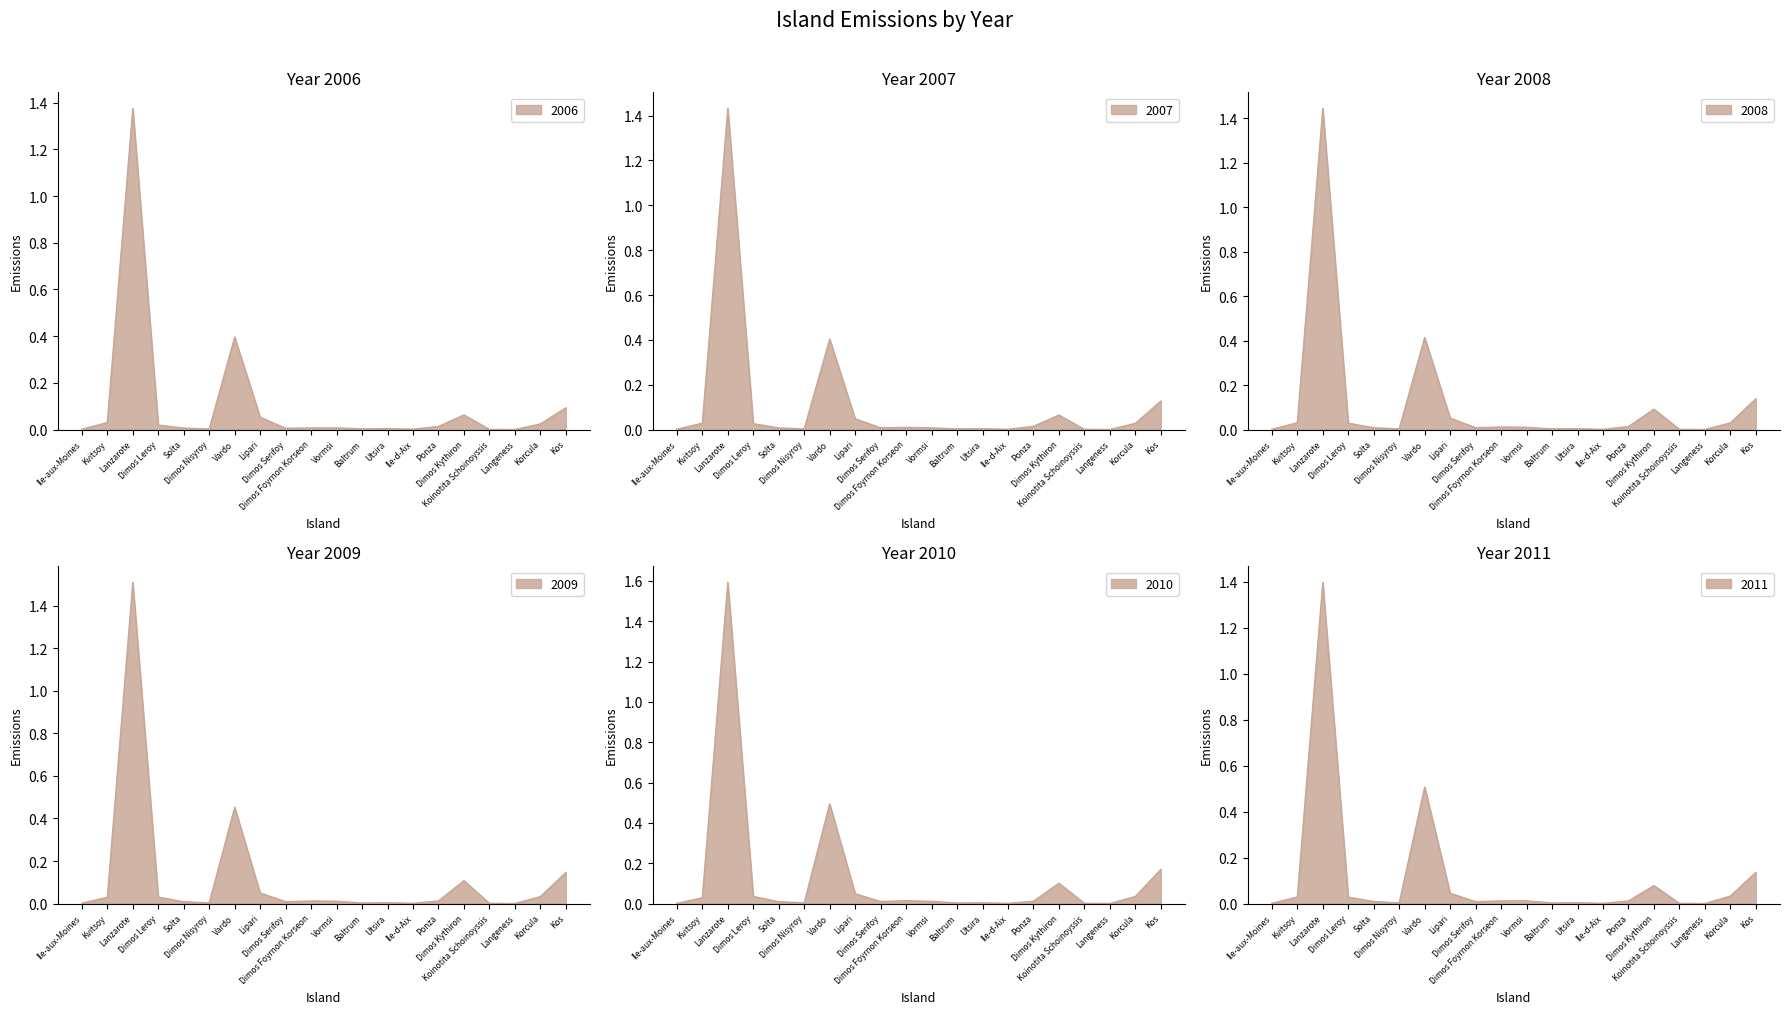

What is the difference between the maximum and minimum values in the 2010 series?

1.6